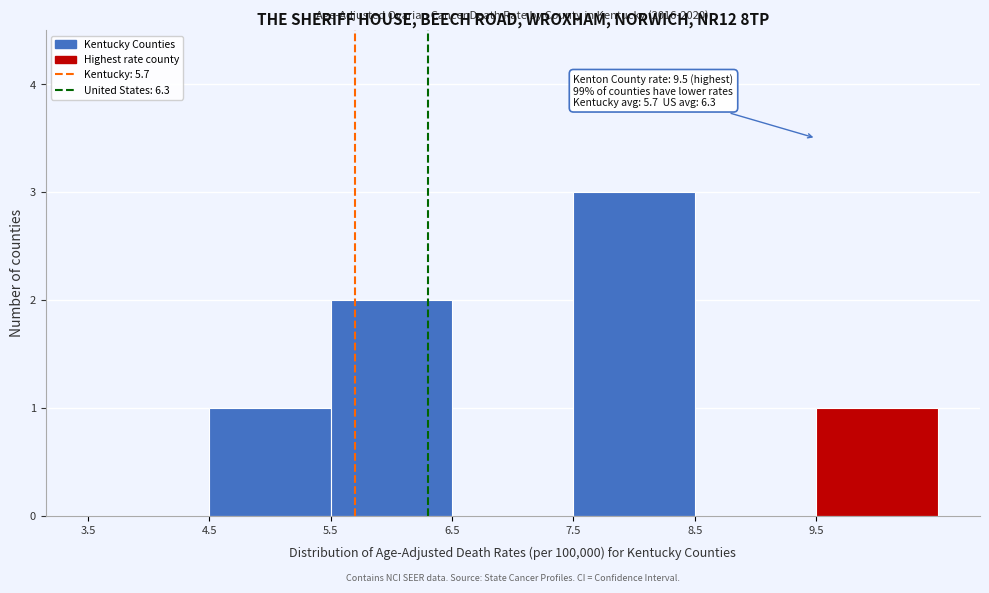

Which range on the x-axis has the tallest bar?

7.5 to 8.5